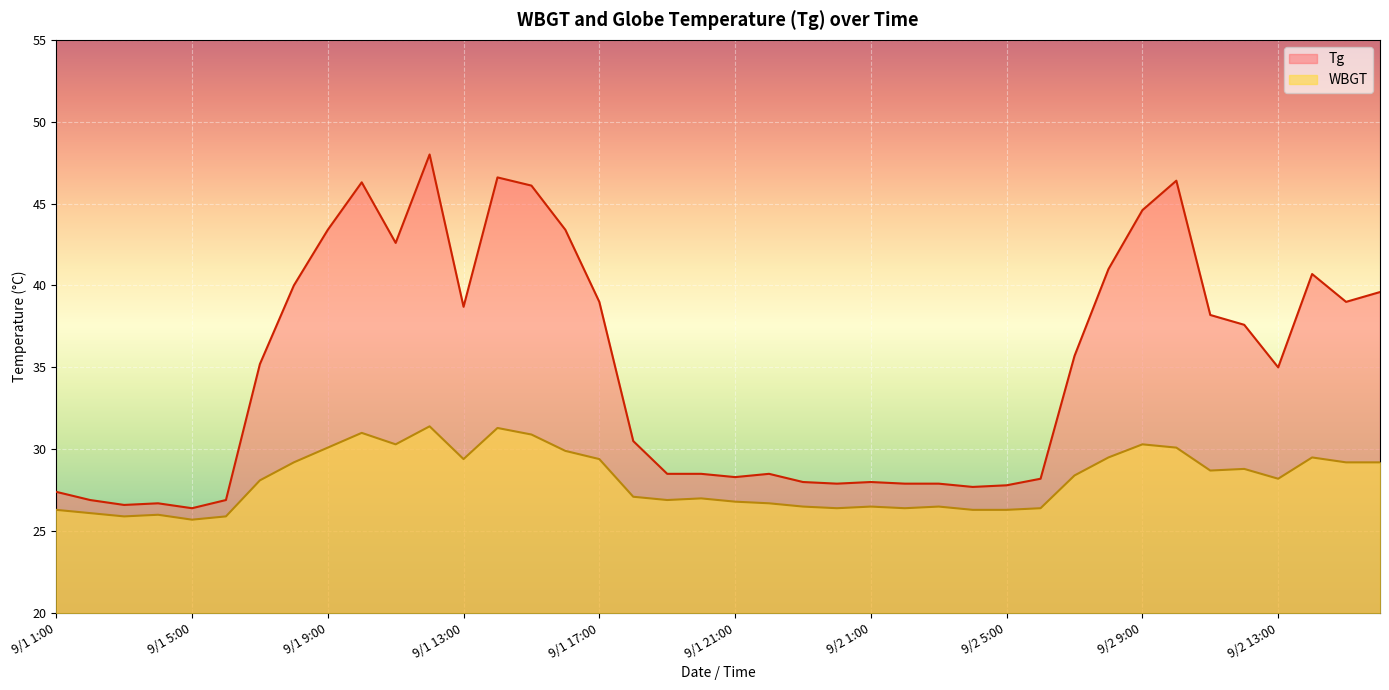

What is the lowest value of the Tg series?

26.4